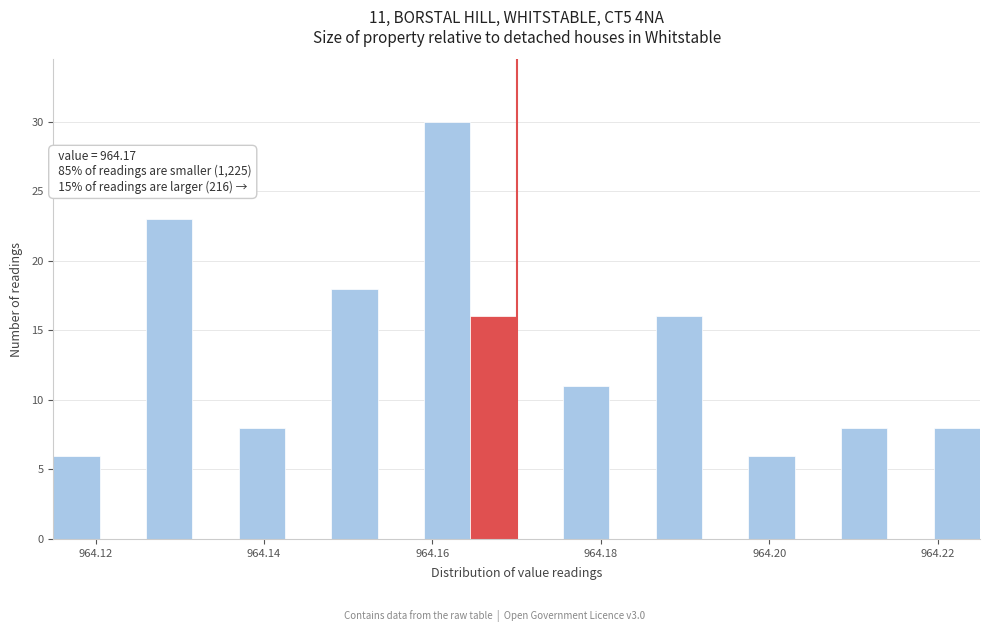

Around what value on the x-axis is the tallest bar? Give the approximate position of its centre, as read against the axis.

964.162